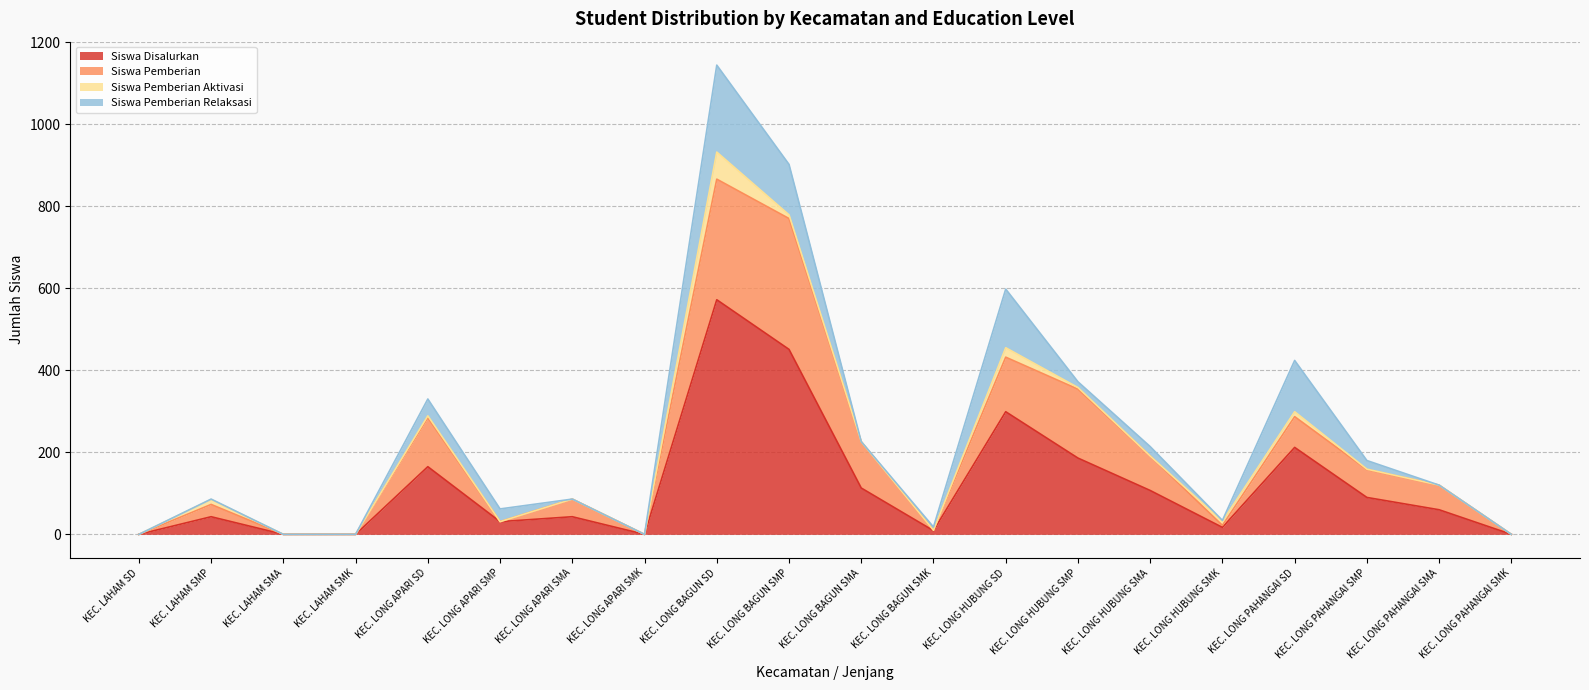

At which category is the sum across all series the highest?

KEC. LONG BAGUN SD